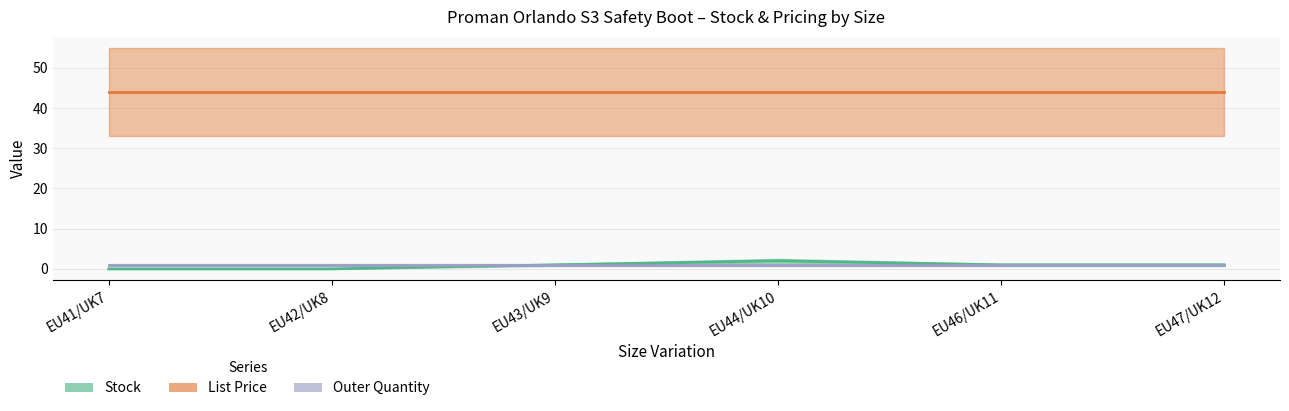

What is the minimum value for Outer Quantity?

1.0